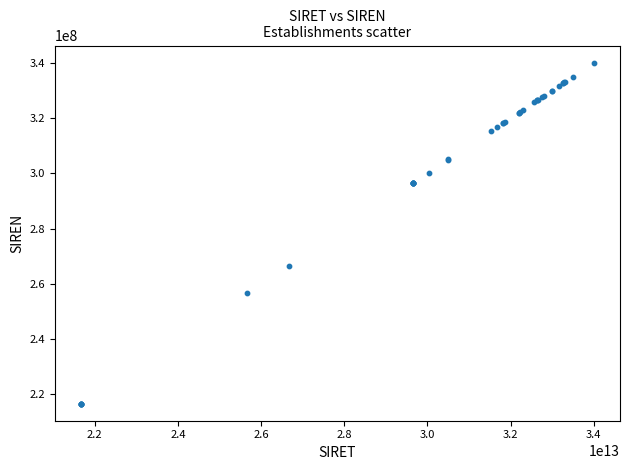

What Y value in the scatter plot is closest to 278371541?

266600246